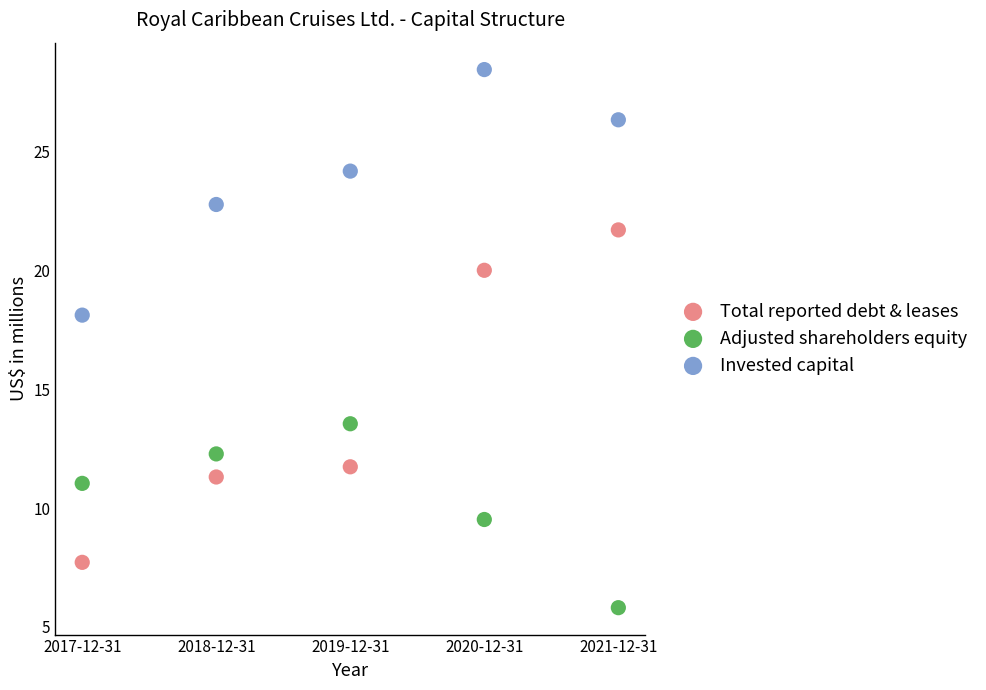

What are all the series names shown in the legend?

Total reported debt & leases, Adjusted shareholders equity, Invested capital